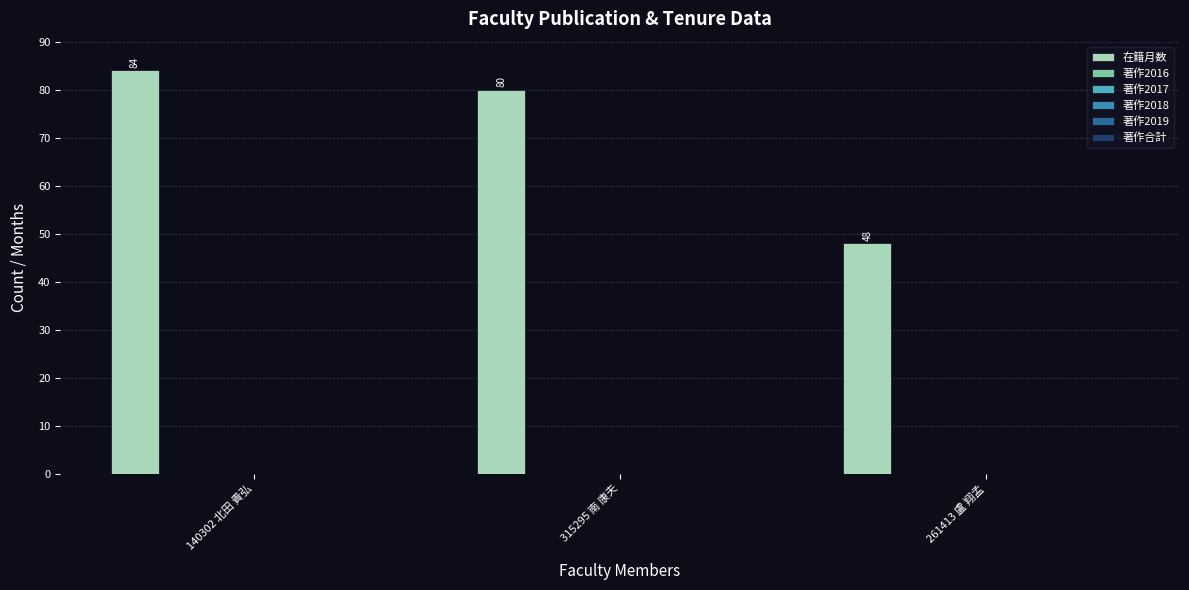

What is the minimum value shown in the chart?

48